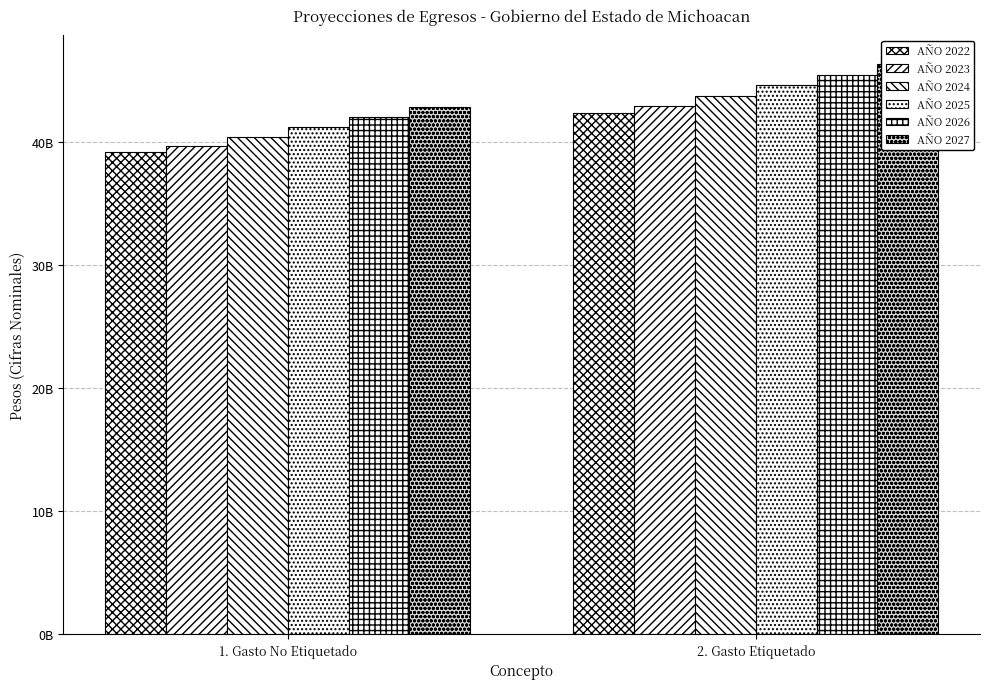

How many bars are there in each group?

6